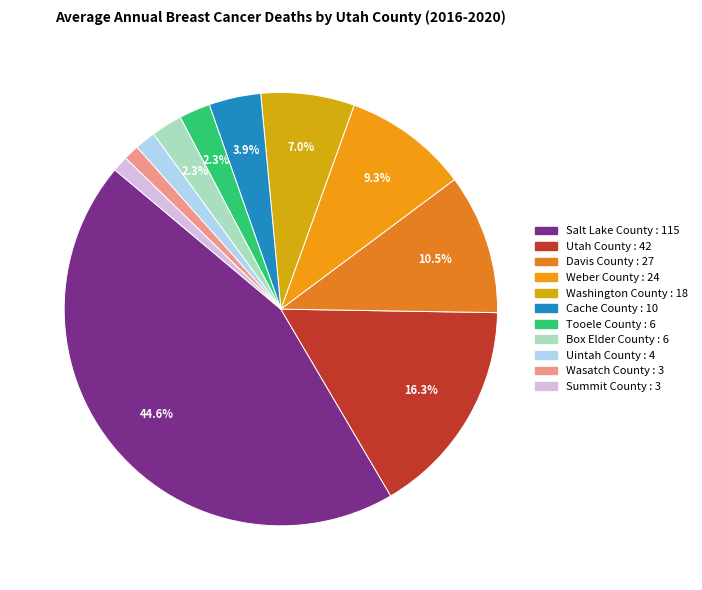

Does Weber County account for over 50% of the chart?

No